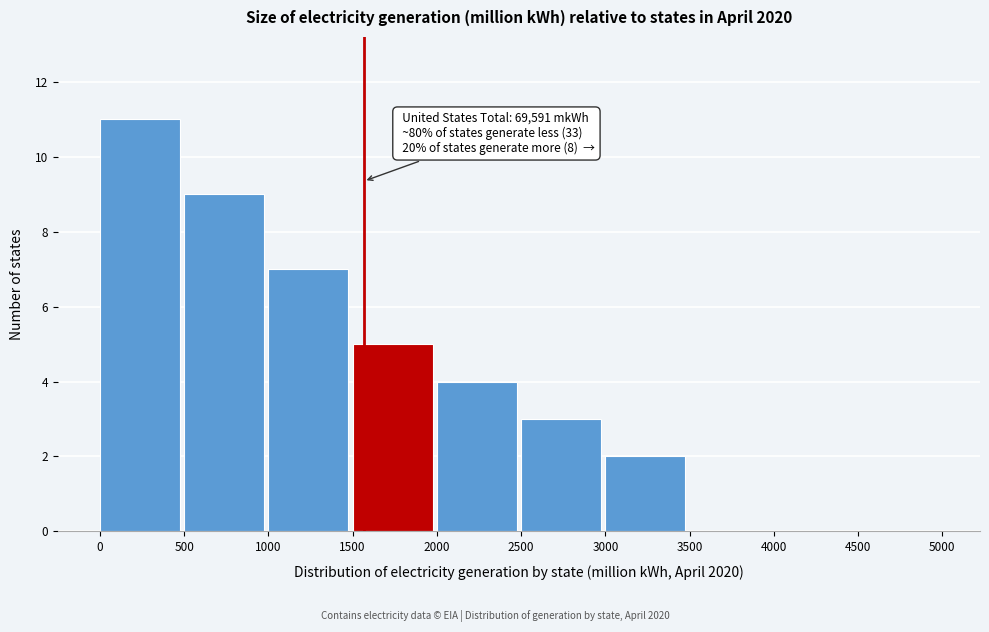

Over which range of the x-axis is the bar tallest?

0 to 500